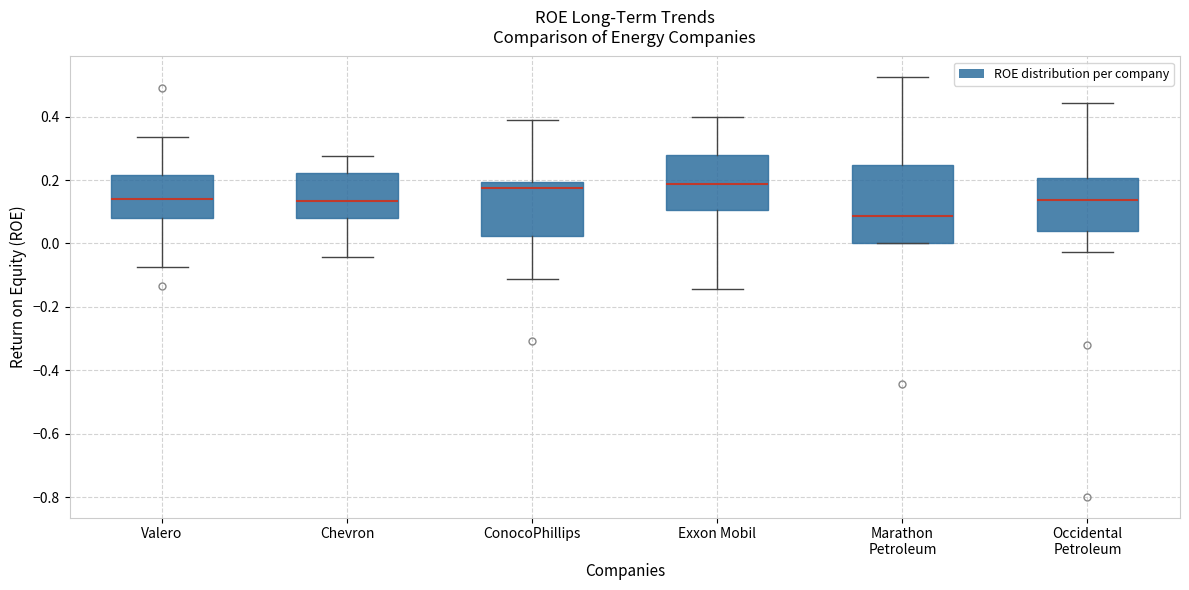

Which box is the tallest, from its lower edge to its upper edge?

Marathon Petroleum